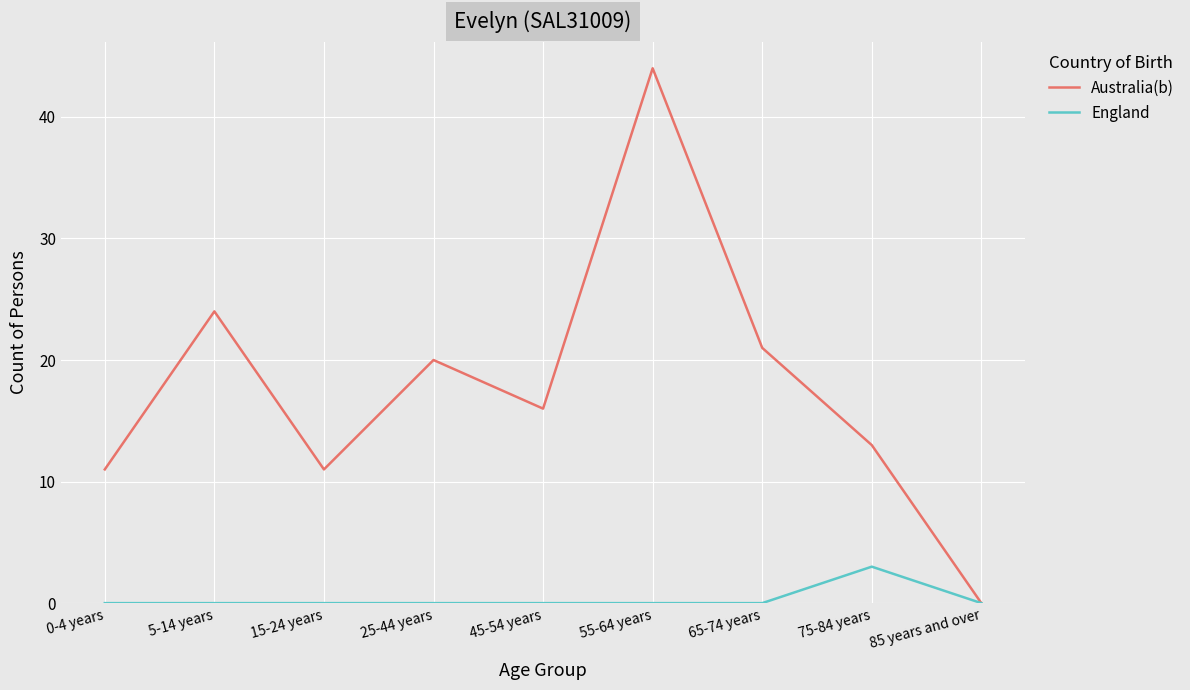

Is it true that England equals 0 at 0-4 years?

True